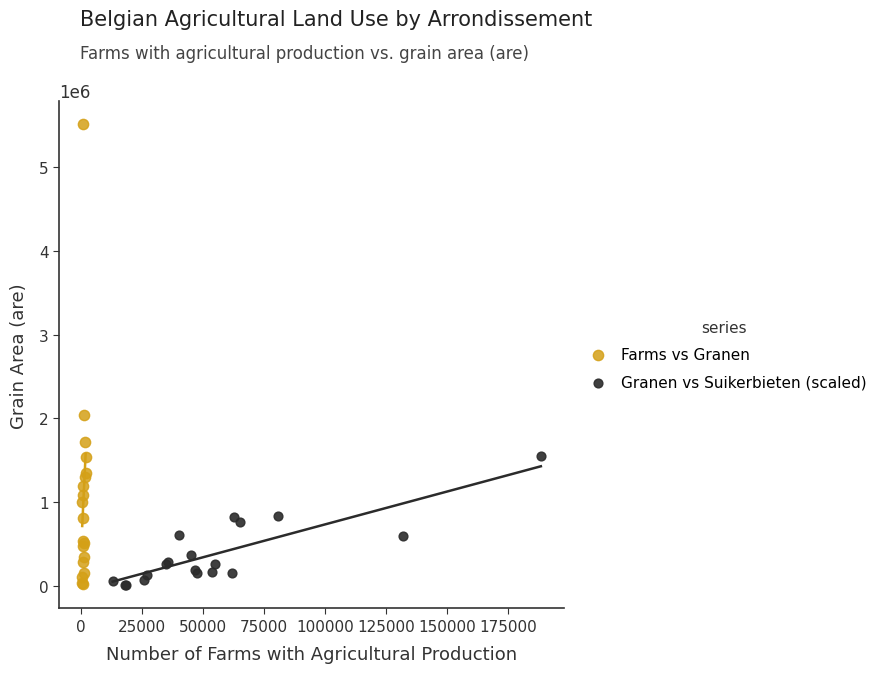

Which series has the widest spread of Y values?

Farms vs Granen